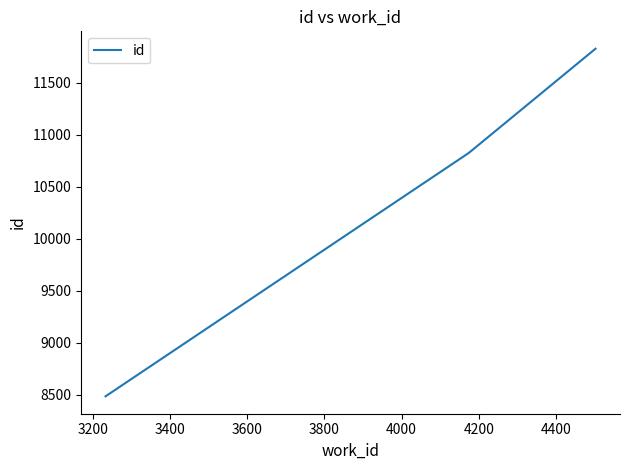

How many lines are shown in the chart?

1